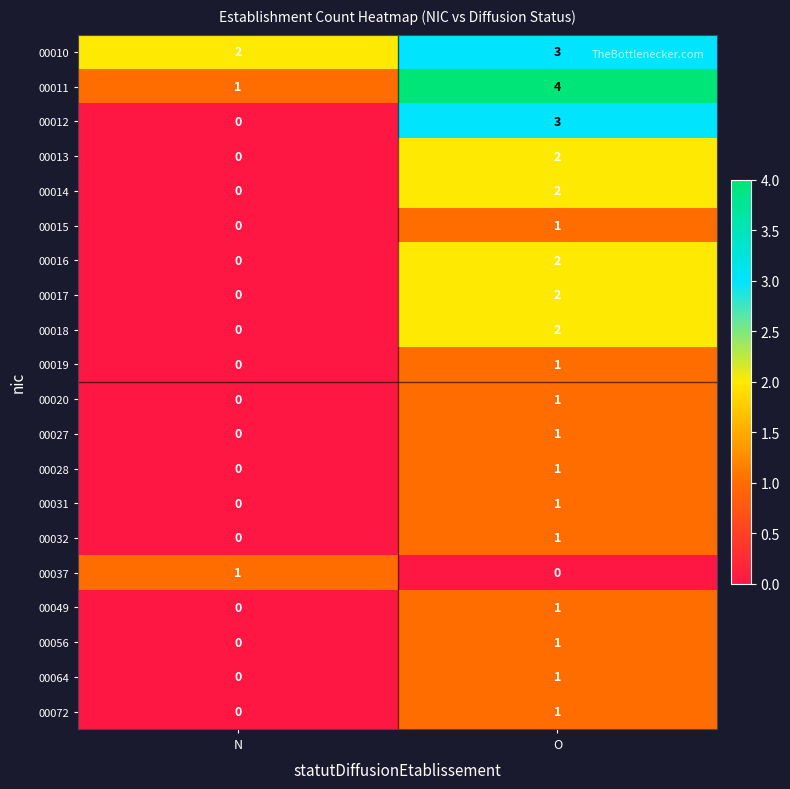

What is the maximum value shown in the chart?

4